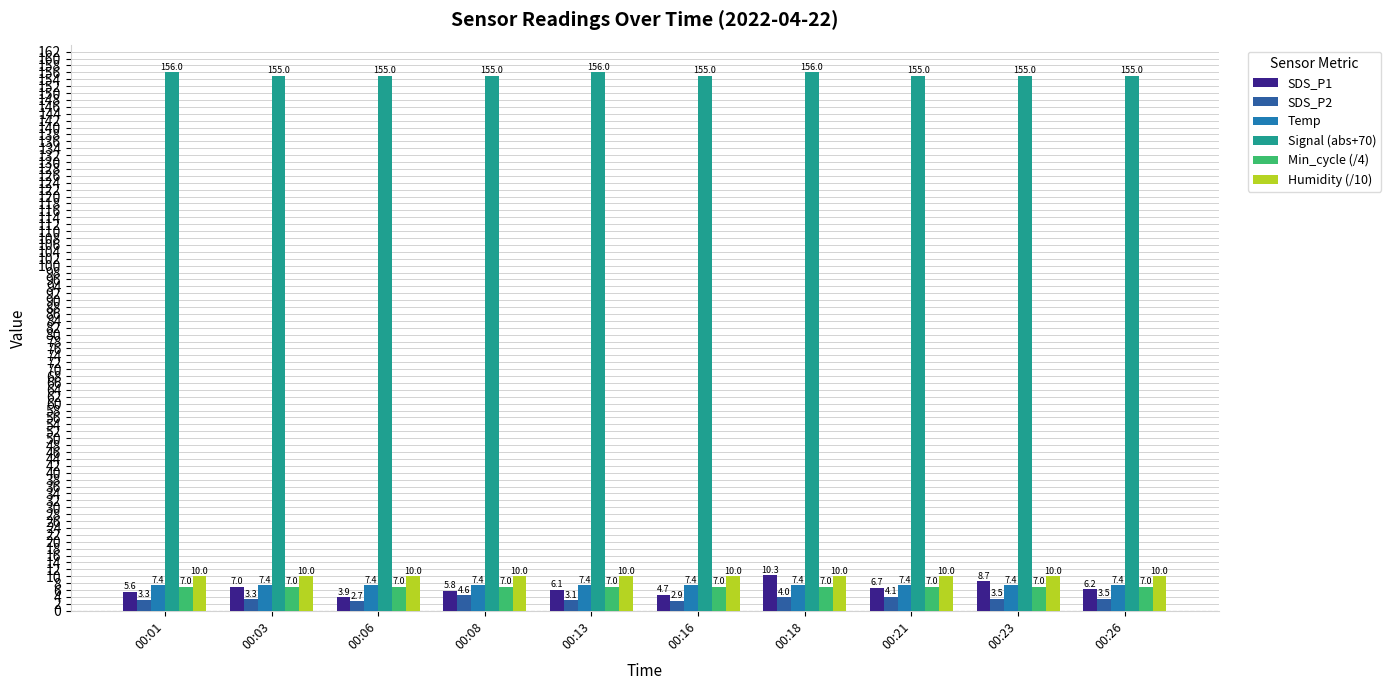

Reading left to right, list all the values displayed in this chart.

SDS_P1: 00:01=5.6	00:03=7.0	00:06=3.9	00:08=5.8	00:13=6.1	00:16=4.7	00:18=10.3	00:21=6.7	00:23=8.7	00:26=6.2
SDS_P2: 00:01=3.3	00:03=3.3	00:06=2.7	00:08=4.6	00:13=3.1	00:16=2.9	00:18=4.0	00:21=4.1	00:23=3.5	00:26=3.5
Temp: 00:01=7.4	00:03=7.4	00:06=7.4	00:08=7.4	00:13=7.4	00:16=7.4	00:18=7.4	00:21=7.4	00:23=7.4	00:26=7.4
Signal (abs+70): 00:01=156.0	00:03=155.0	00:06=155.0	00:08=155.0	00:13=156.0	00:16=155.0	00:18=156.0	00:21=155.0	00:23=155.0	00:26=155.0
Min_cycle (/4): 00:01=7.0	00:03=7.0	00:06=7.0	00:08=7.0	00:13=7.0	00:16=7.0	00:18=7.0	00:21=7.0	00:23=7.0	00:26=7.0
Humidity (/10): 00:01=10.0	00:03=10.0	00:06=10.0	00:08=10.0	00:13=10.0	00:16=10.0	00:18=10.0	00:21=10.0	00:23=10.0	00:26=10.0